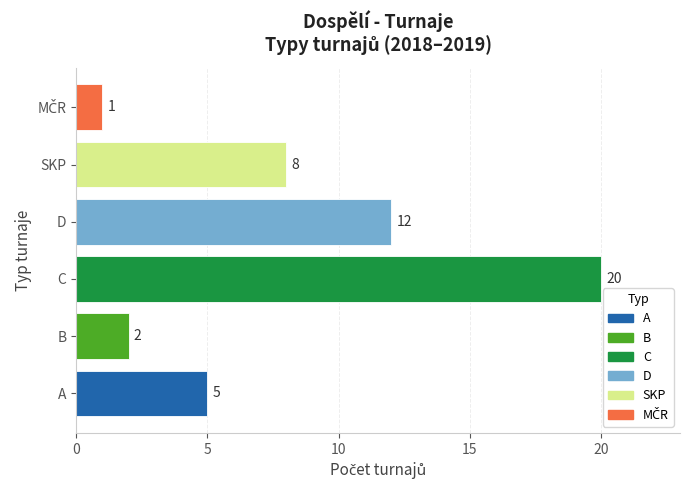

Read the value at D, to the nearest 10.

10